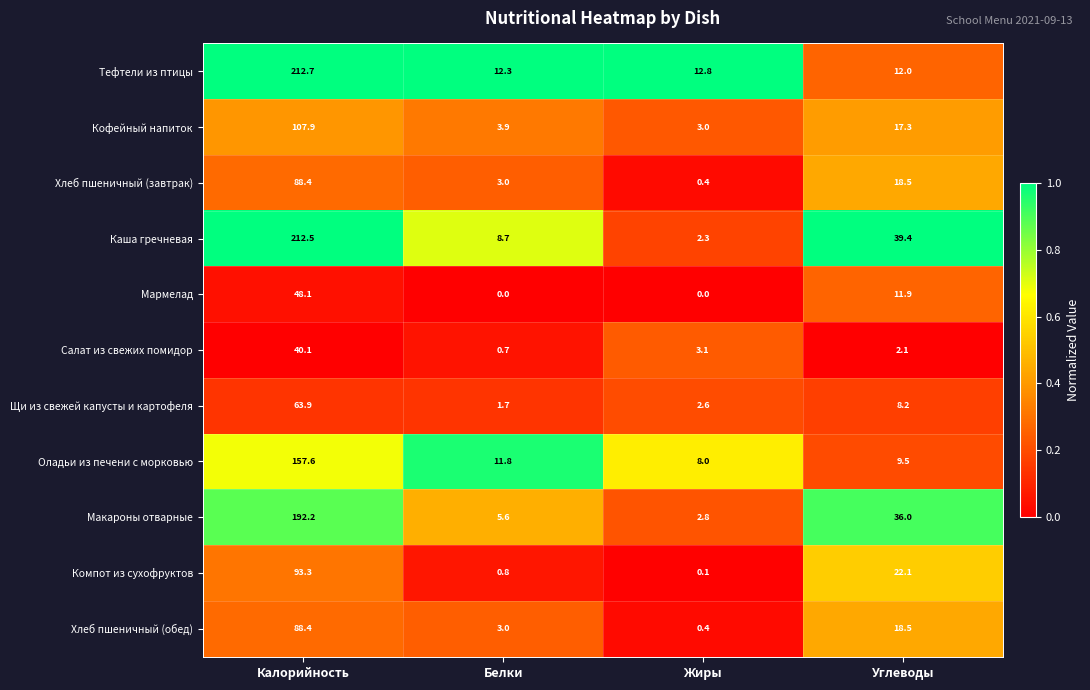

What is the sum of all Тефтели из птицы values?

249.8